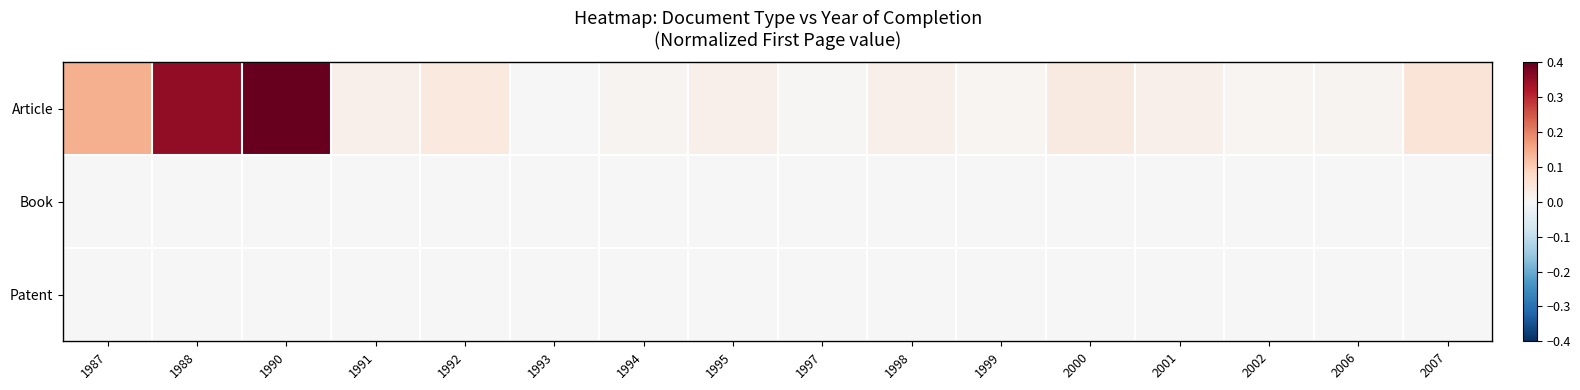

How many series are shown in this chart?

3